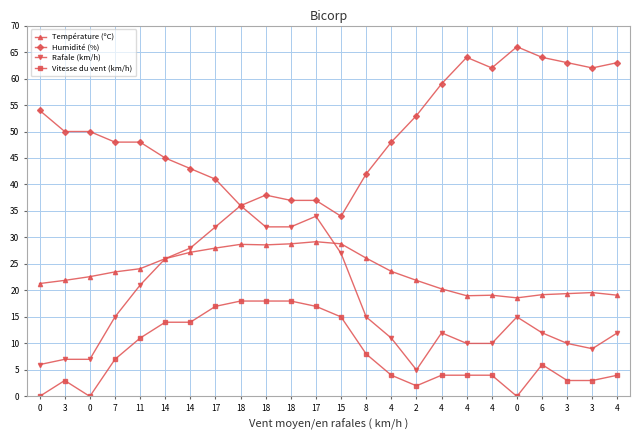

True or false: Vitesse du vent (km/h) and Humidité (%) intersect in this chart.

False